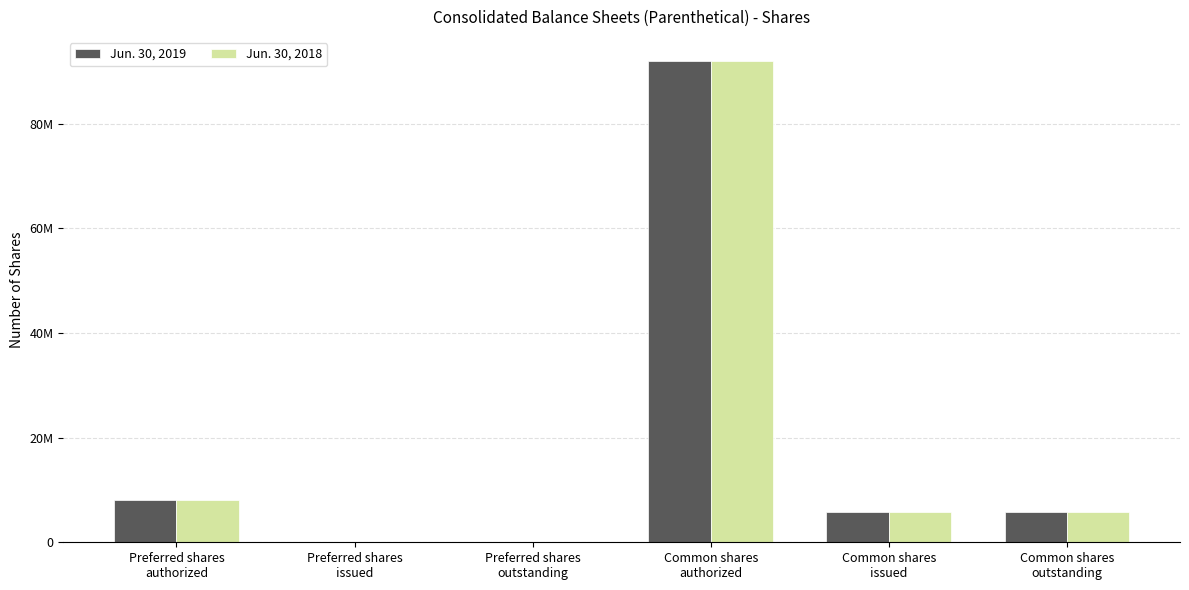

What is the difference between the maximum and minimum values in the Jun. 30, 2019 series?

92000000